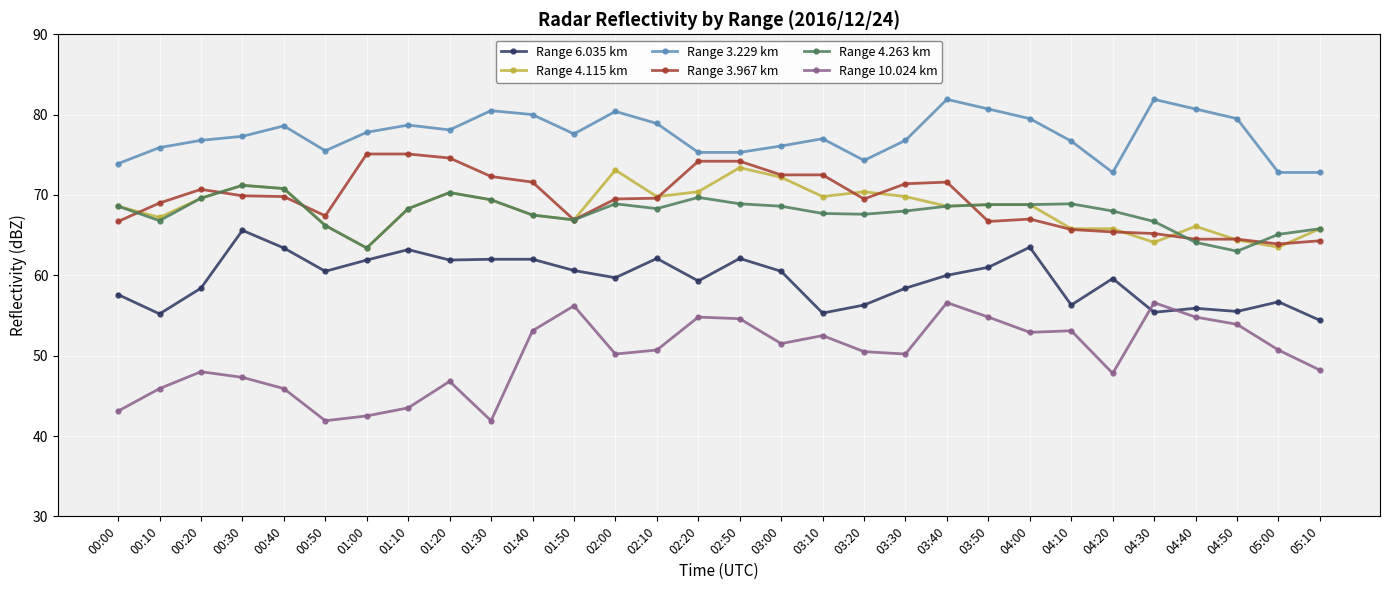

True or false: Range 3.229 km has more than 1 points higher than both neighbors.

True